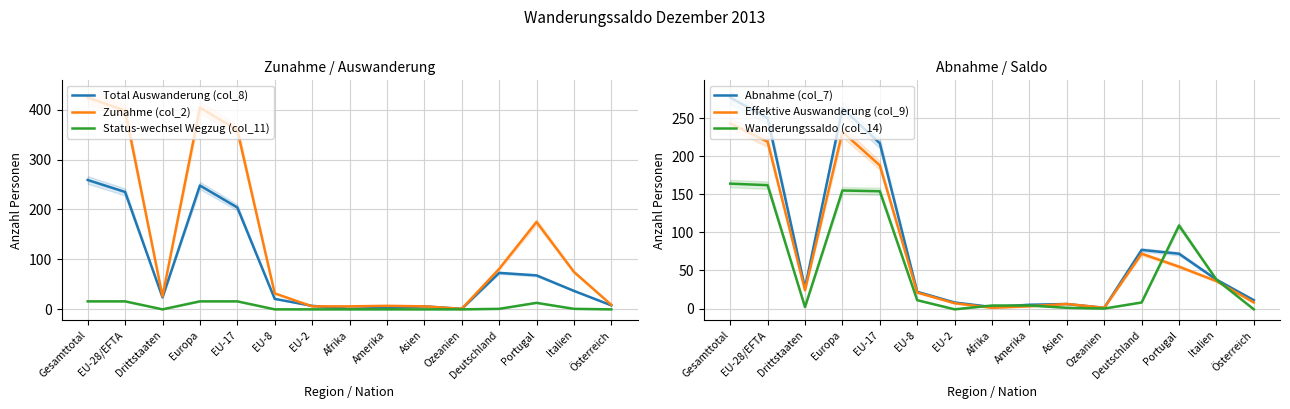

How many data points in Total Auswanderung (col_8) are above 24?

7